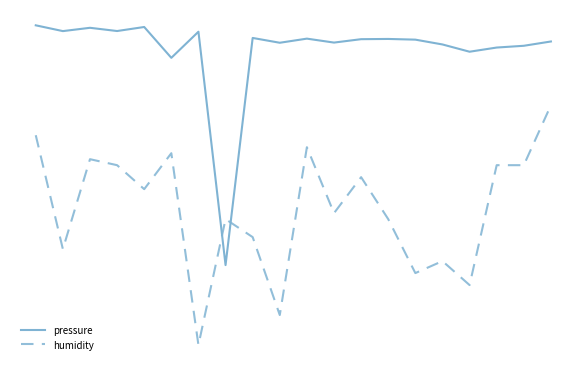

Rank the series by their average value, from highest to lowest.

pressure, humidity